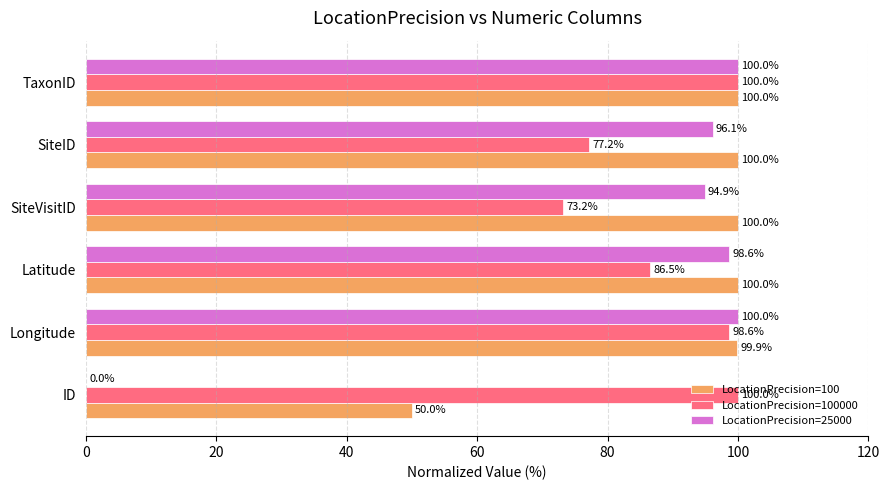

Between ID and SiteVisitID, which series saw the biggest shift?

LocationPrecision=25000